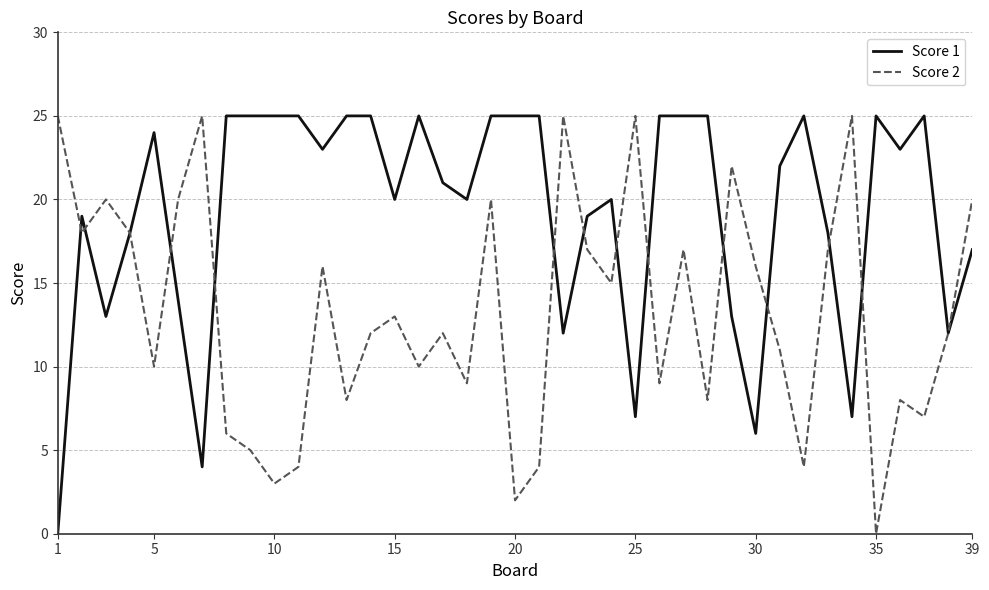

What is the average value of the Score 1 series?

19